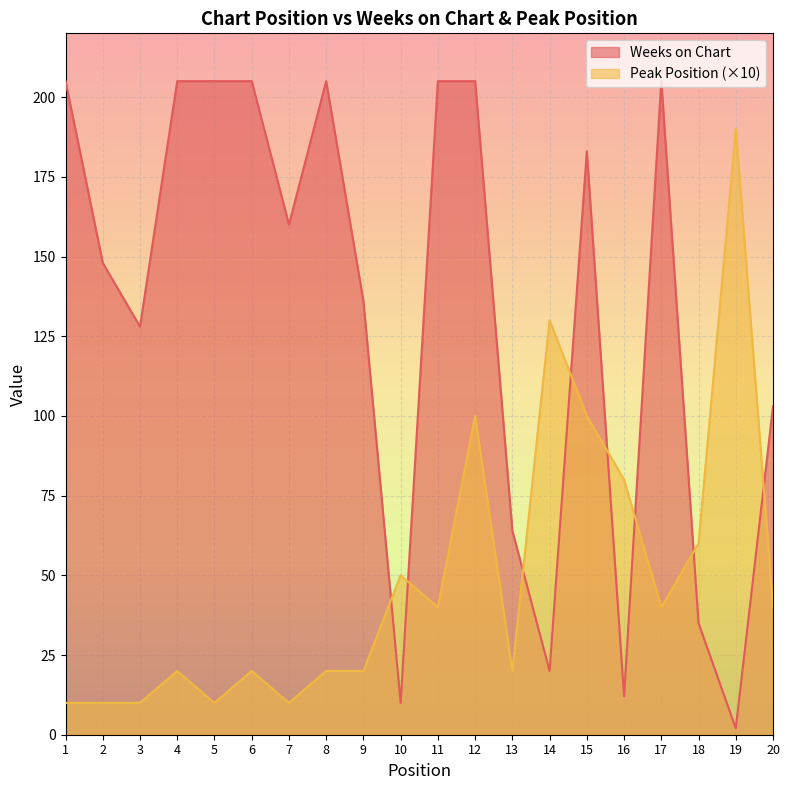

The value of Weeks on Chart at 2 is 204. True or false?

False